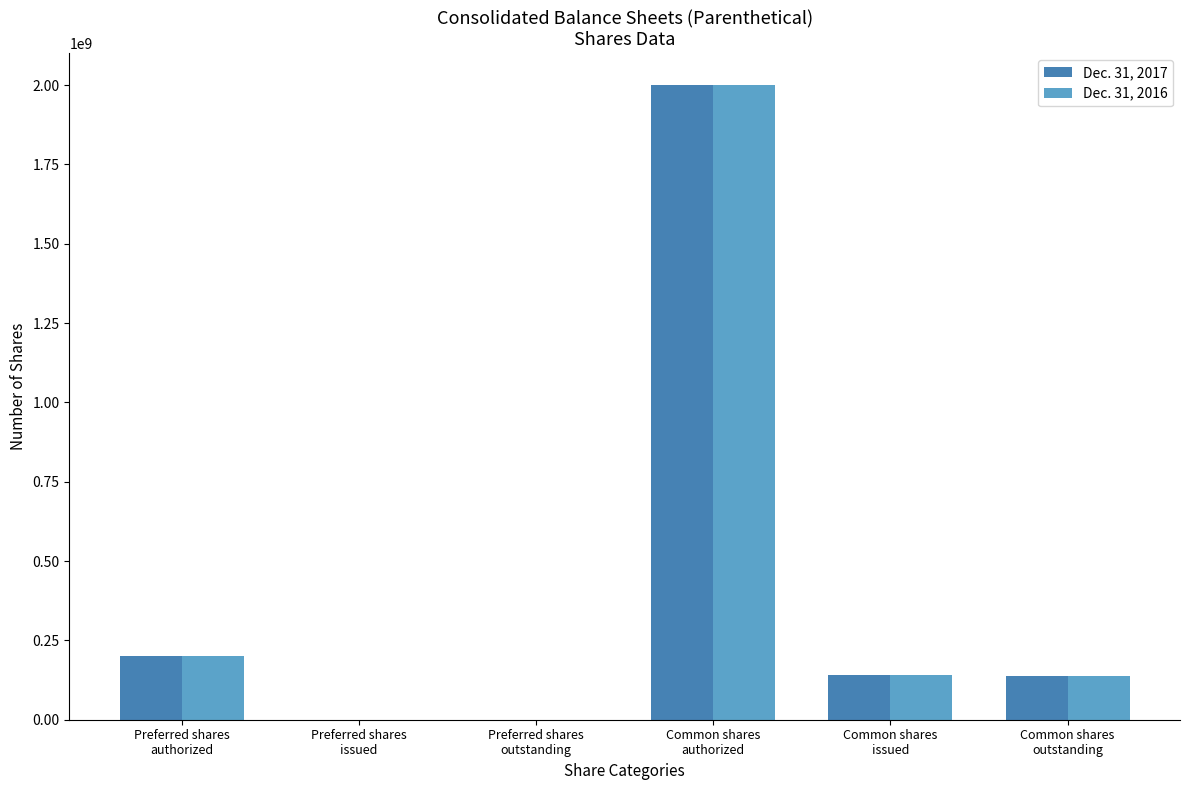

Where is Dec. 31, 2016 nearest to the value 1000000000?

Preferred shares
authorized